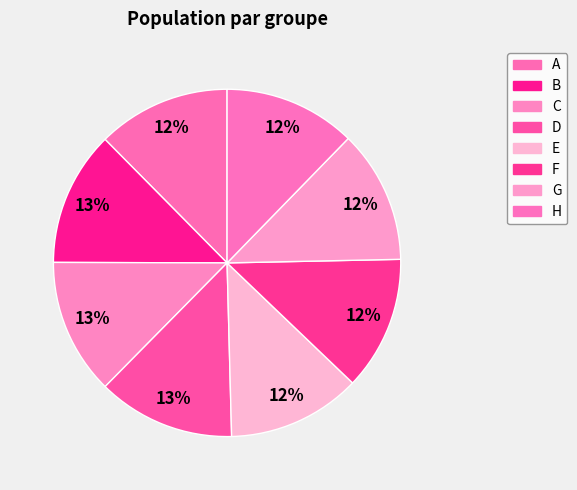

To the nearest percent, what is the difference between the largest and smallest slice percentages?

1%